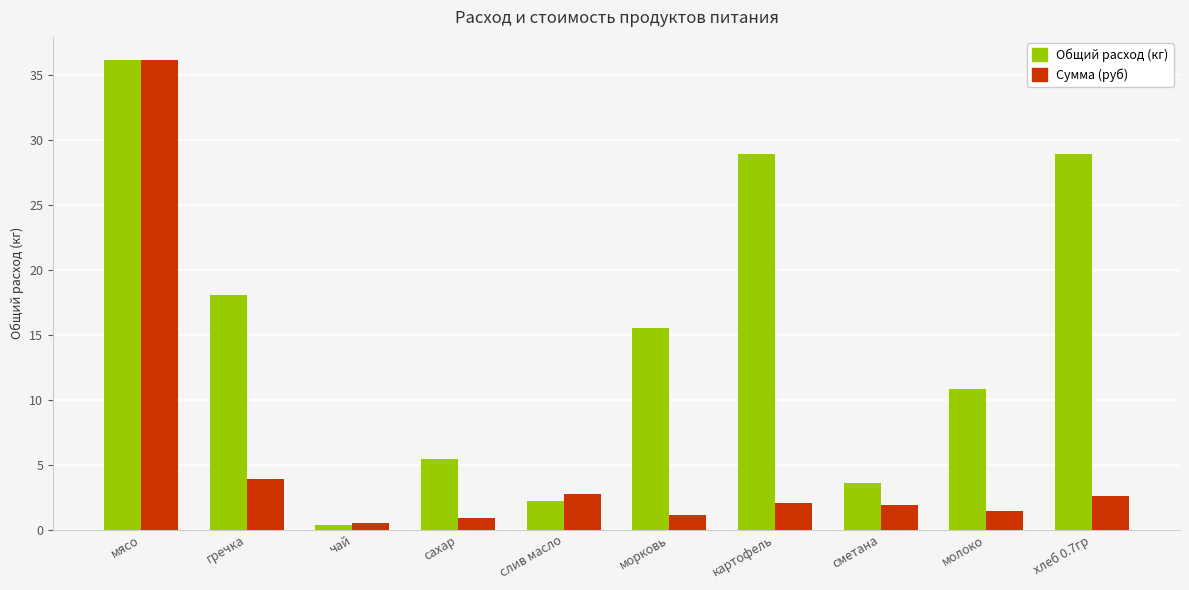

What is the total value across all series at сахар?

6.3